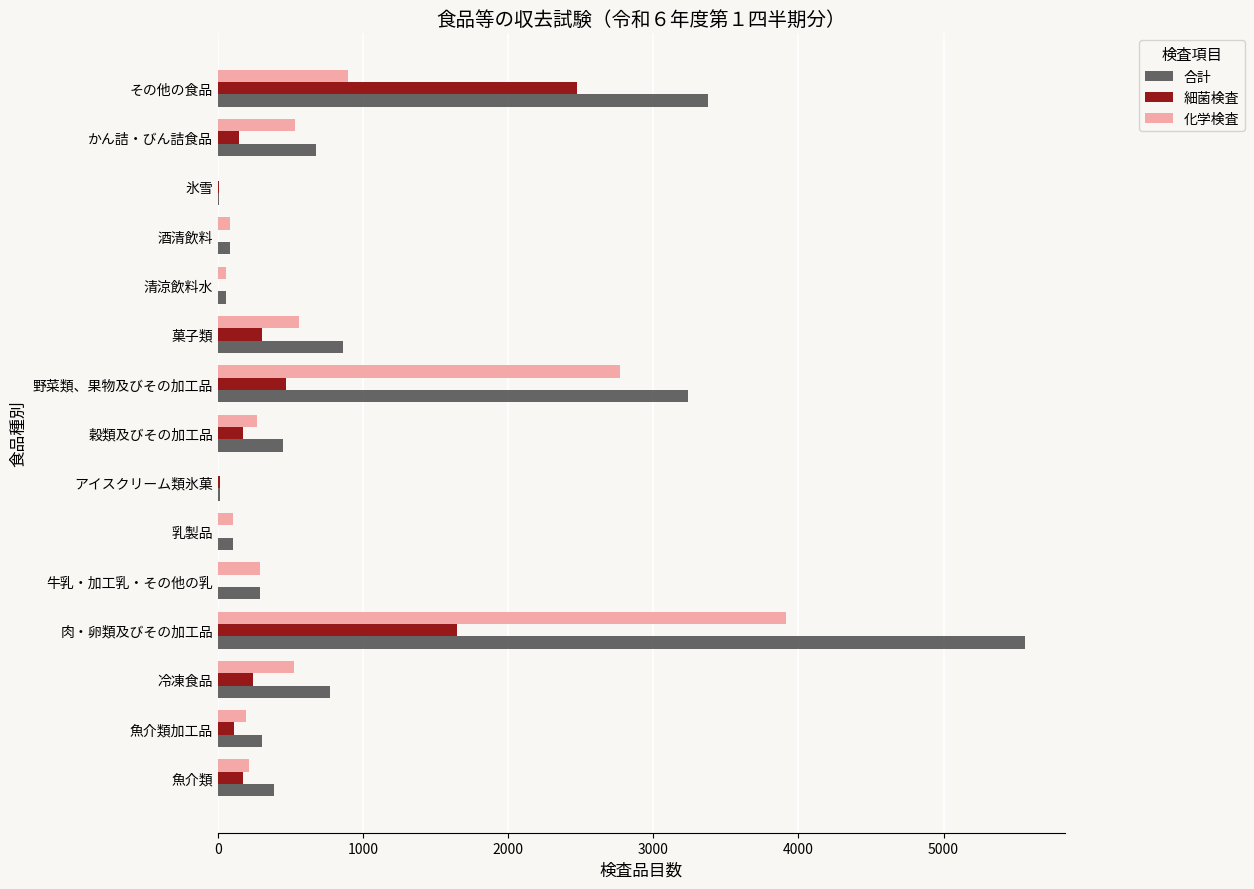

Count the number of categories in the chart.

15